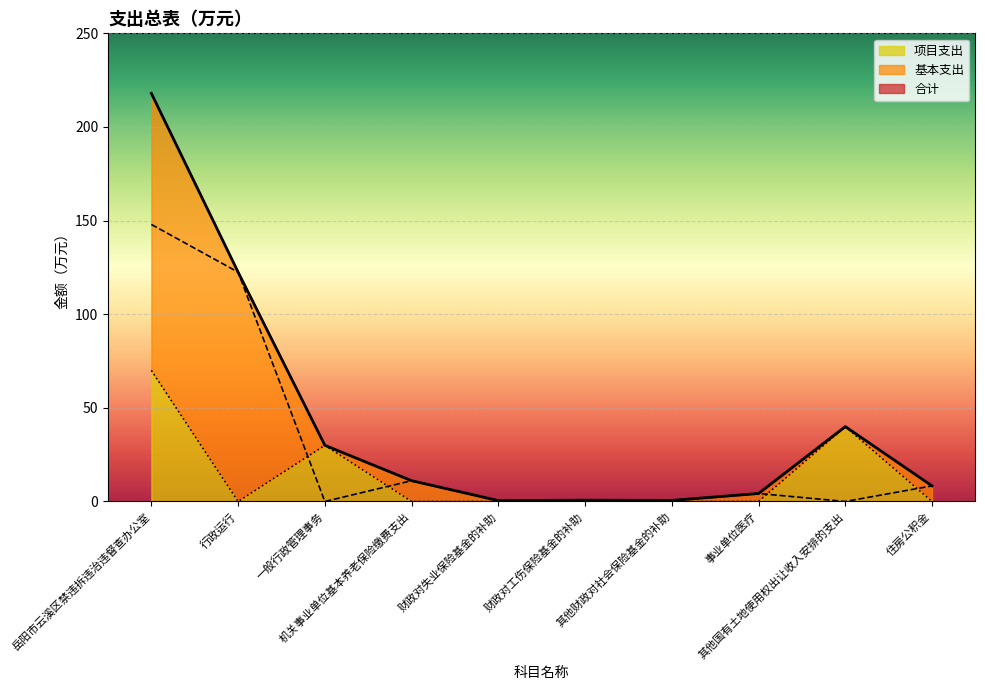

Which has a higher value, 岳阳市云溪区禁违拆违治违督查办公室 or 一般行政管理事务?

岳阳市云溪区禁违拆违治违督查办公室